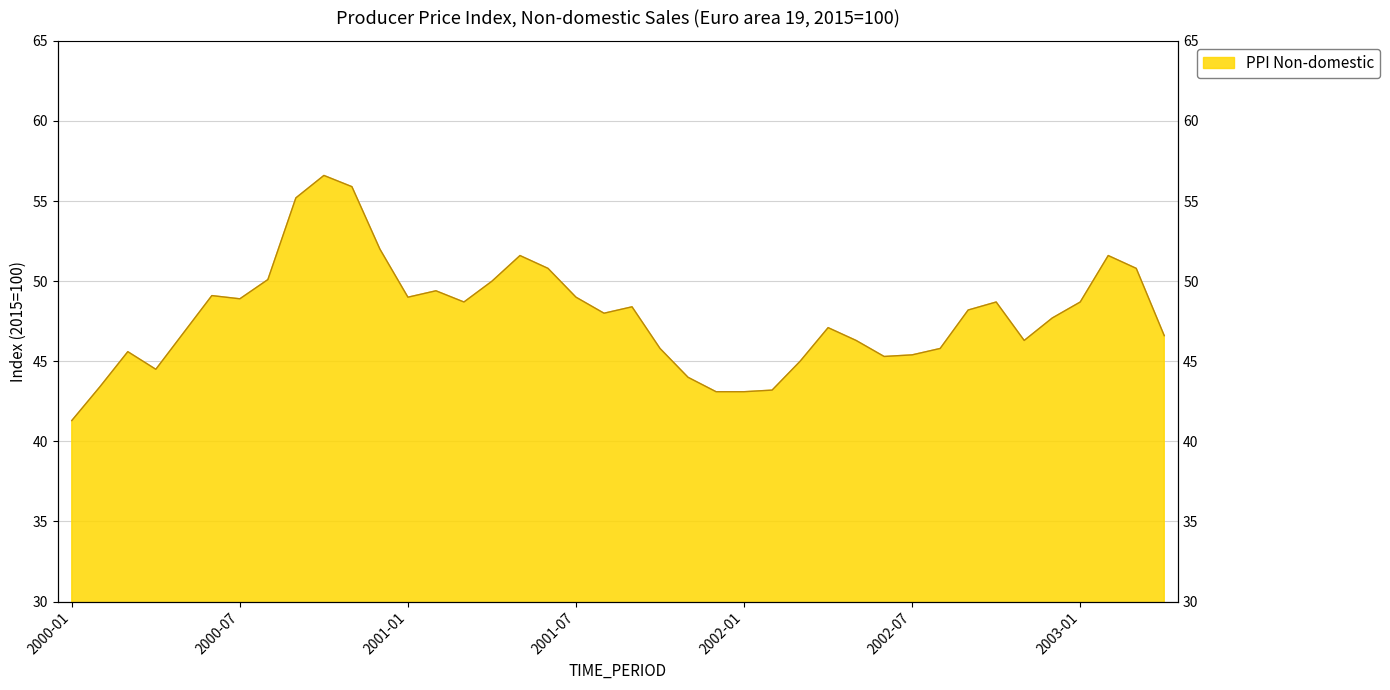

Does the chart display data point markers on the line(s)?

No